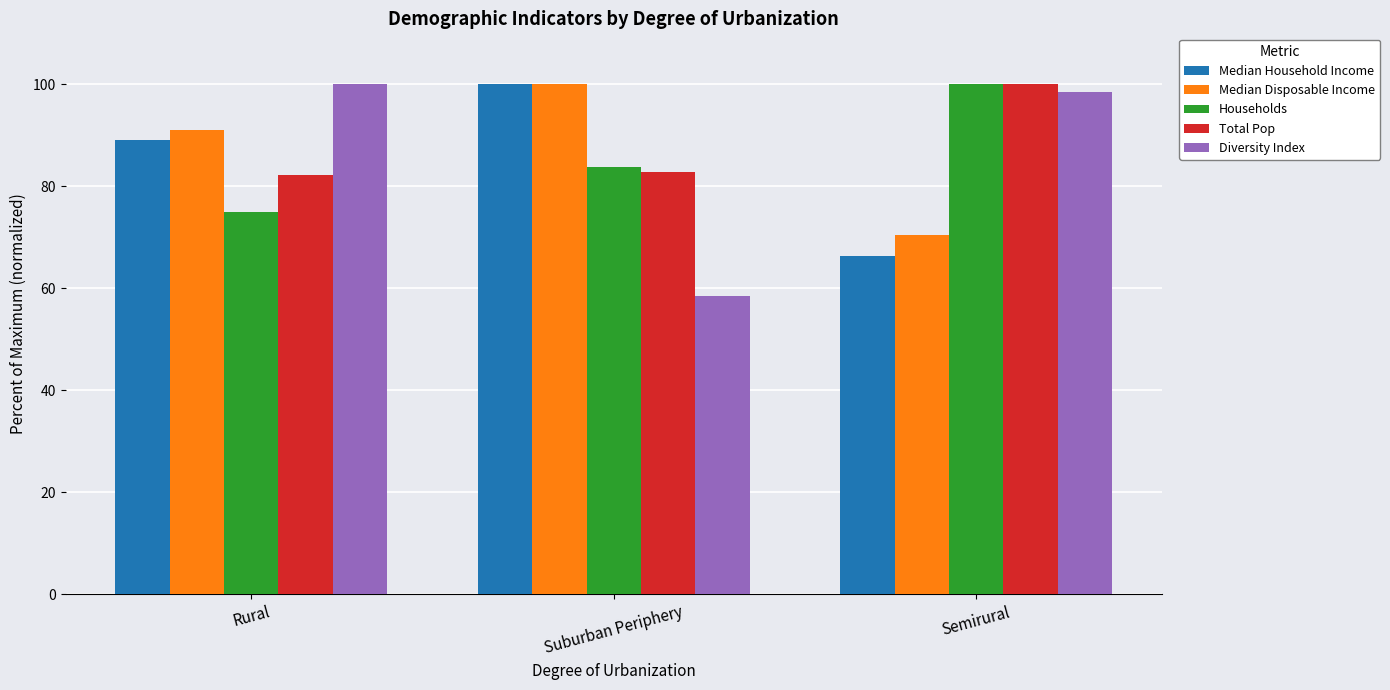

The value of Total Pop at Rural is 82.2. True or false?

True